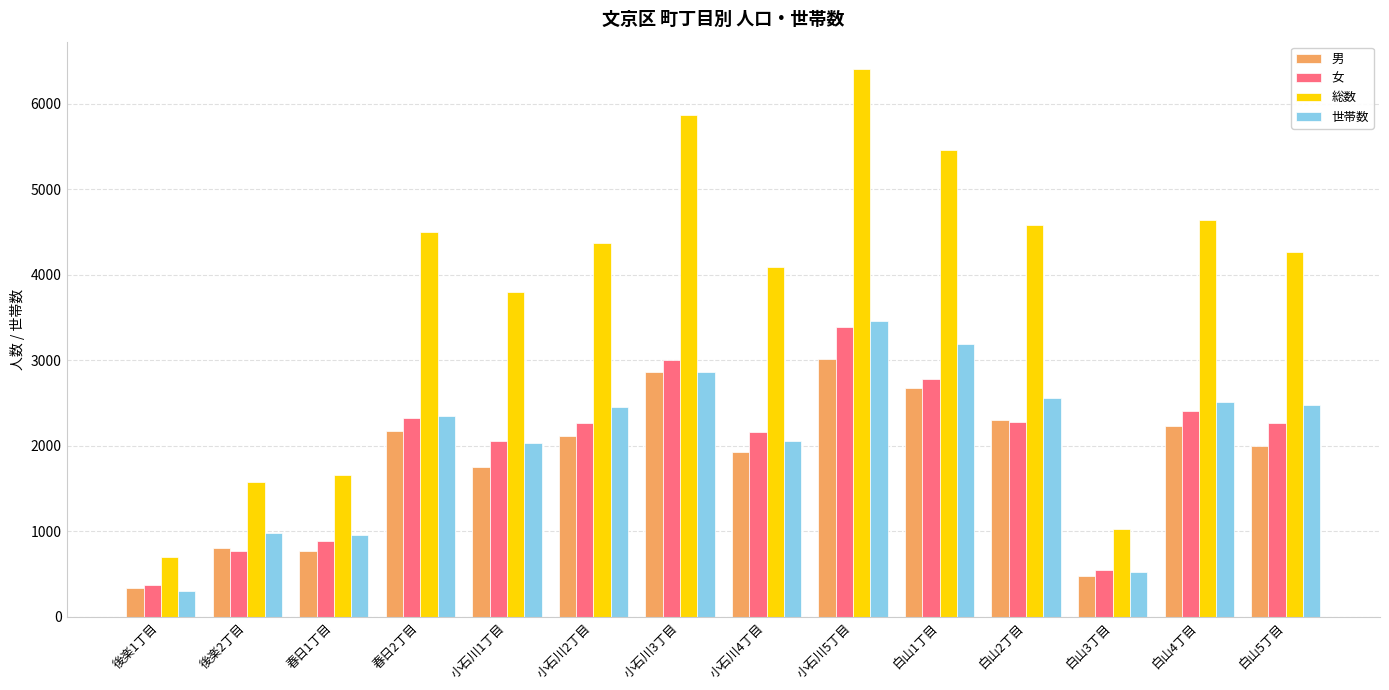

The value of 世帯数 at 白山1丁目 is 3194. True or false?

True